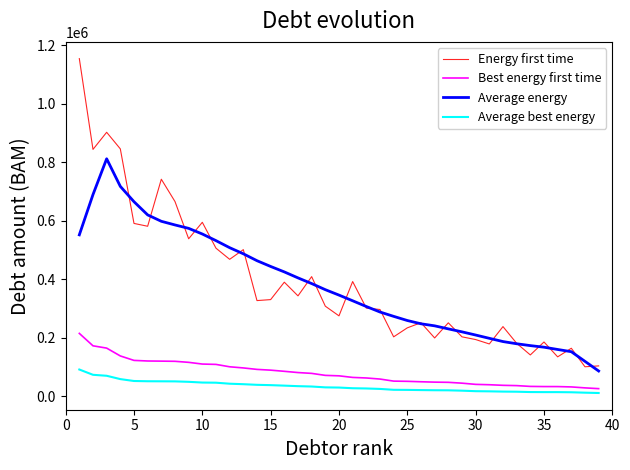

Rank the series by their maximum value, from highest to lowest.

Energy first time, Average energy, Best energy first time, Average best energy